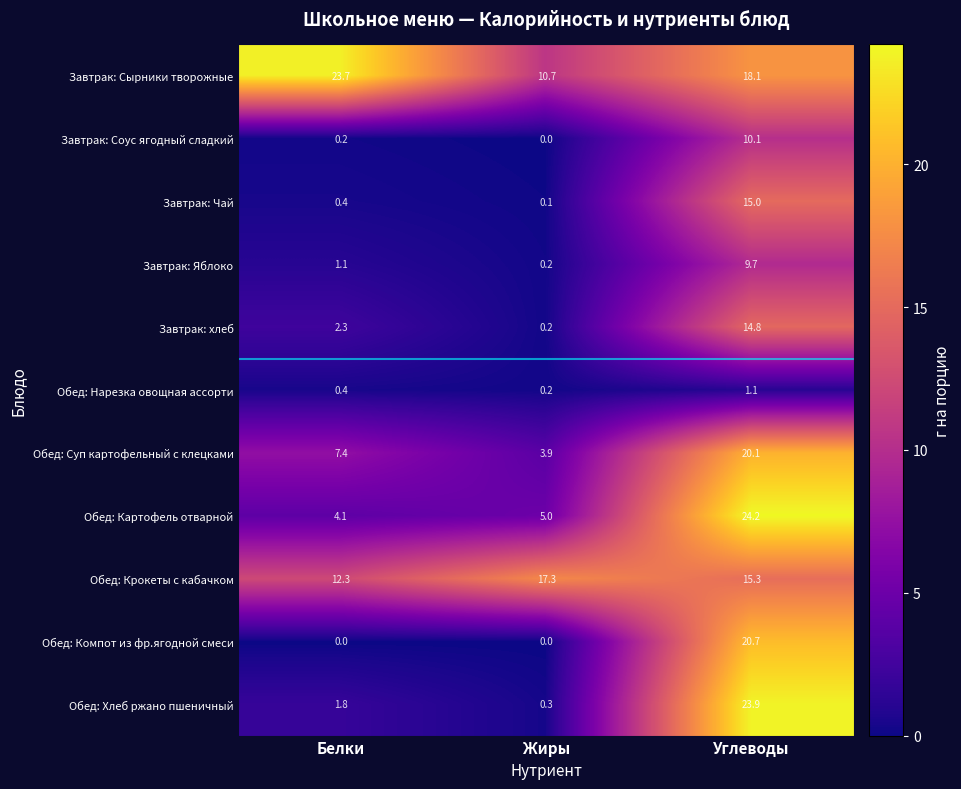

The Завтрак: Яблоко series shows 4.0 at Углеводы. True or false?

False